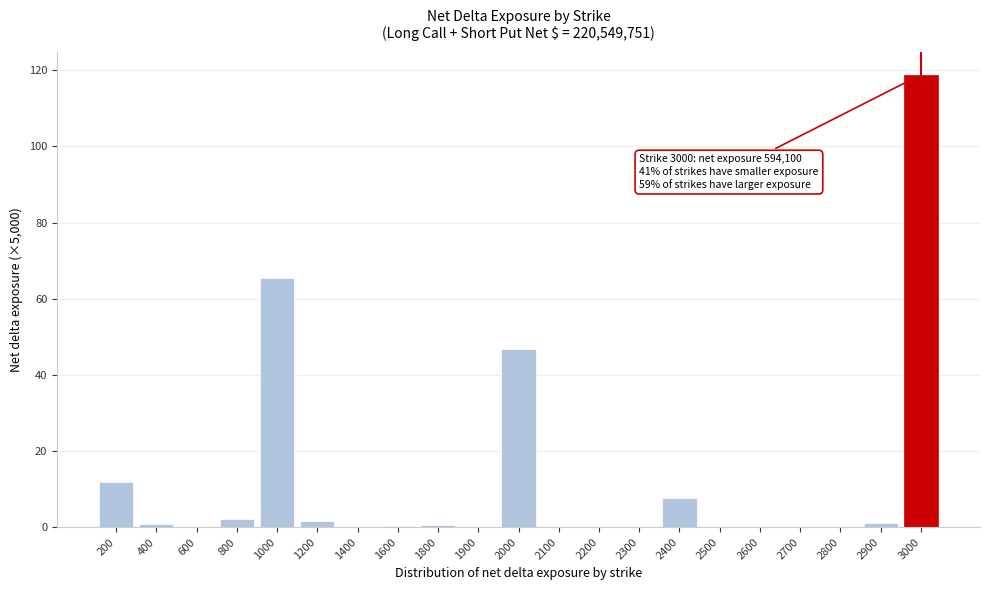

At which category does the chart reach its peak across all series?

3000